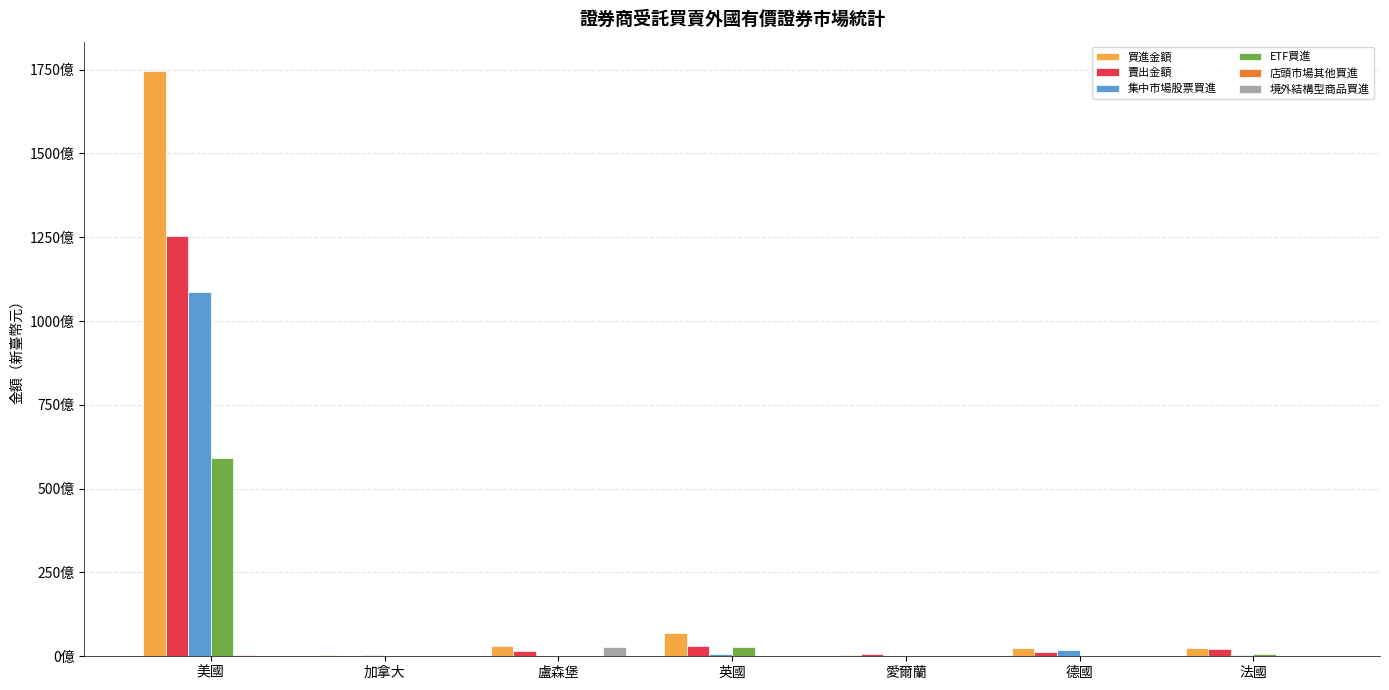

Which series has the widest spread of values?

買進金額